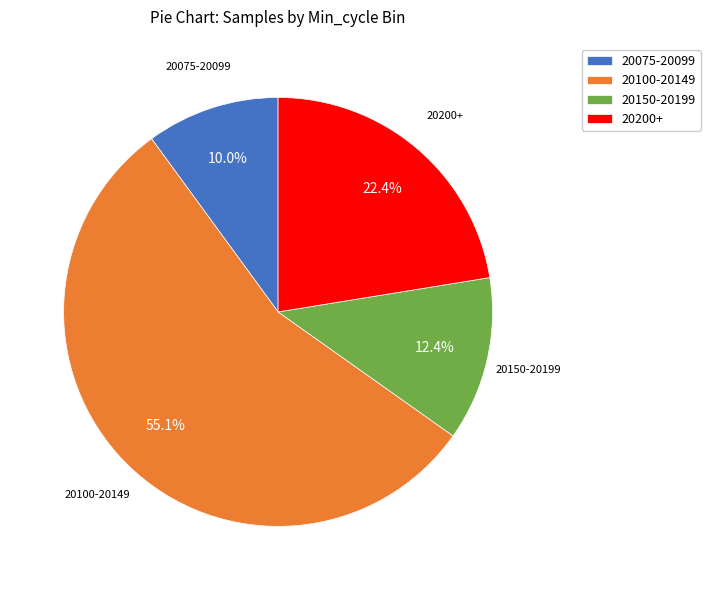

What is the total percentage of 20075-20099 and 20150-20199?

22.4%